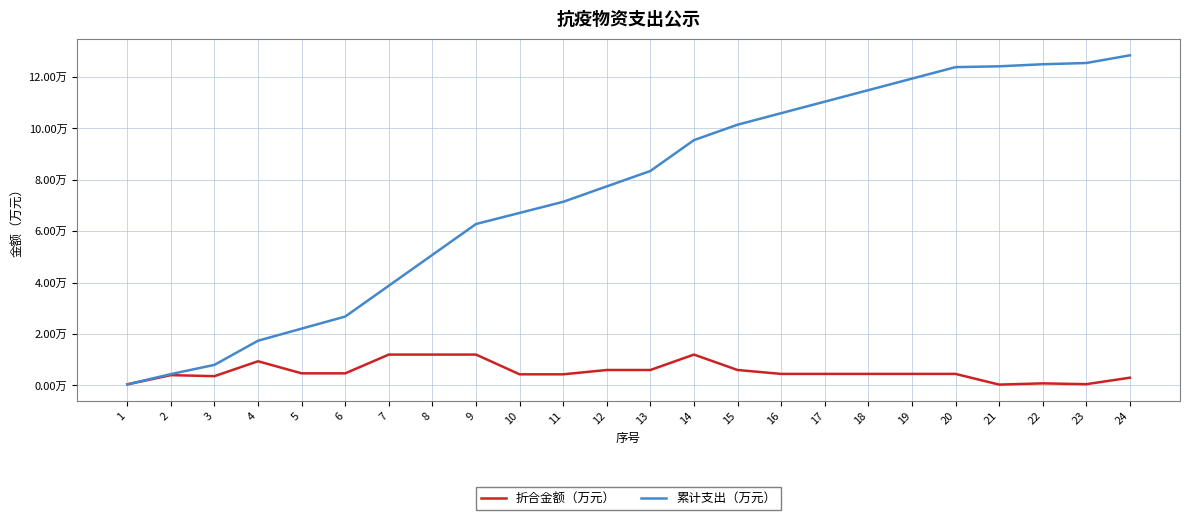

What is the difference between the second highest and second lowest values in the 折合金额（万元） series?

1.2